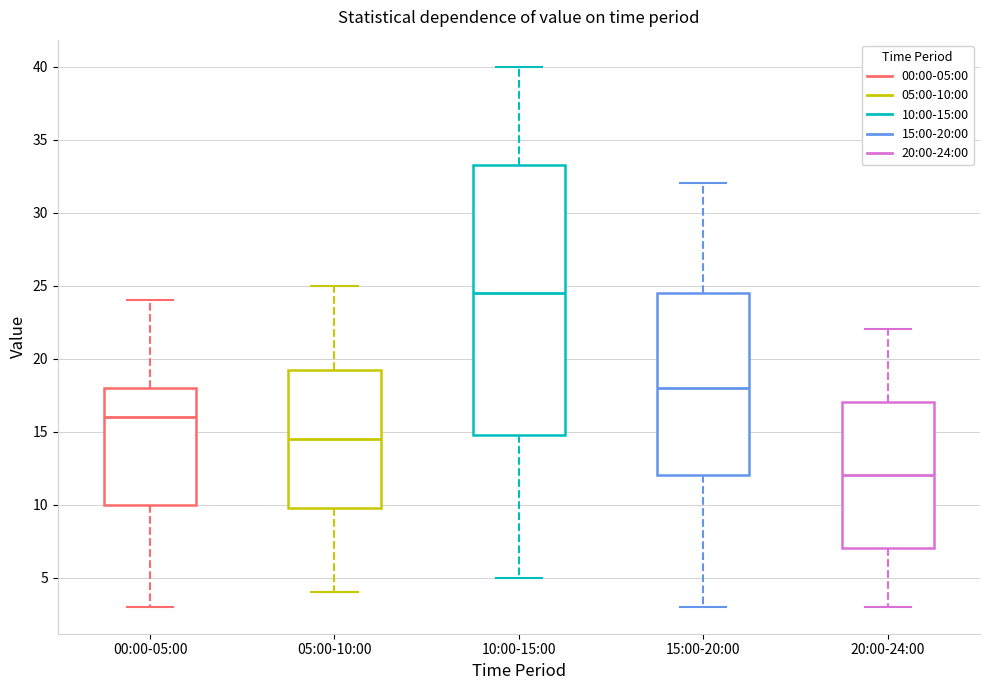

Which box has the highest median line?

10:00-15:00